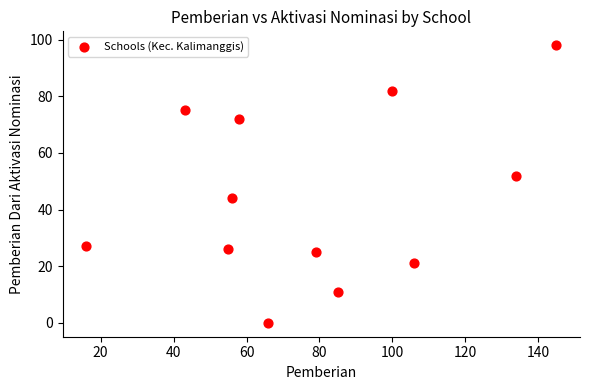

What Y value in the scatter plot is closest to 49?

52